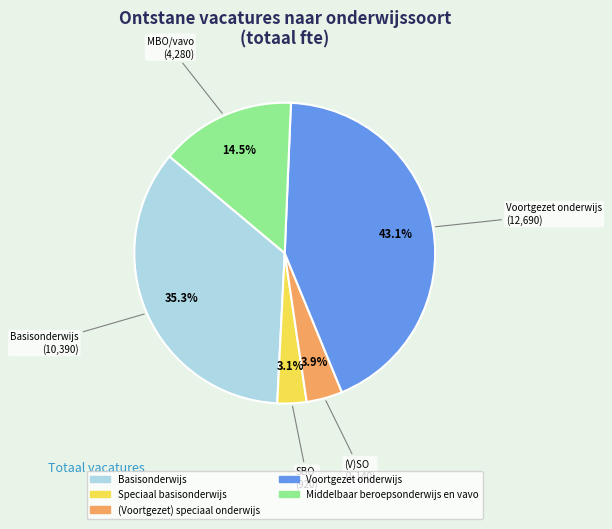

To the nearest percent, what is the combined percentage of Voortgezet onderwijs and Basisonderwijs?

78%